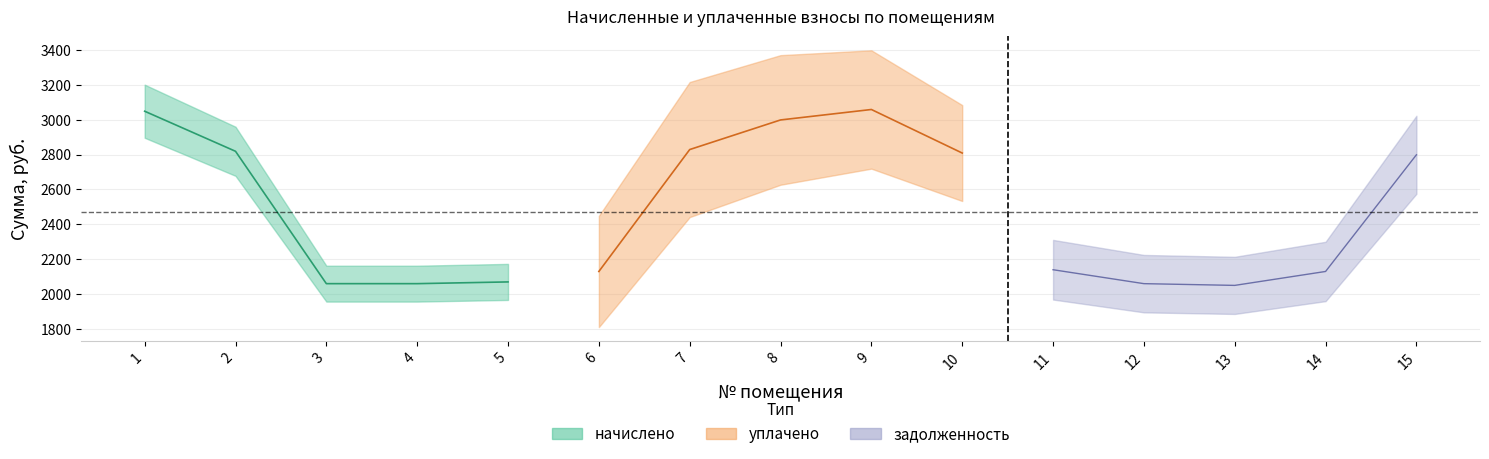

Between 9 and 3, which is larger?

9